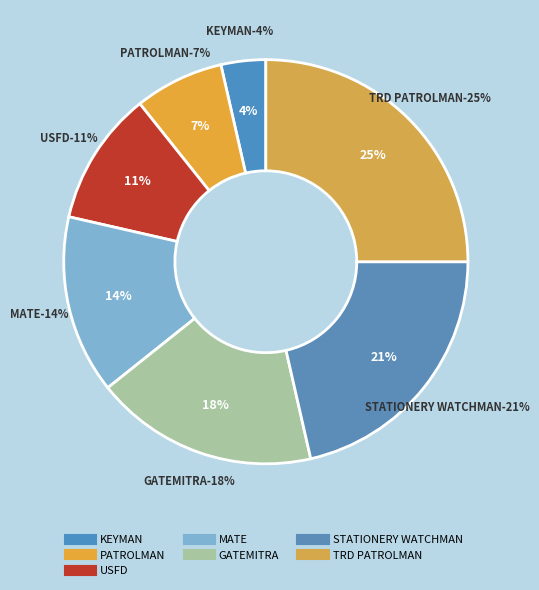

To the nearest percent, what portion does KEYMAN represent?

4%